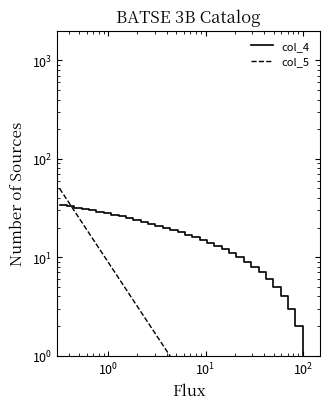

True or false: col_5 has a value of 0.2 at 22.

False